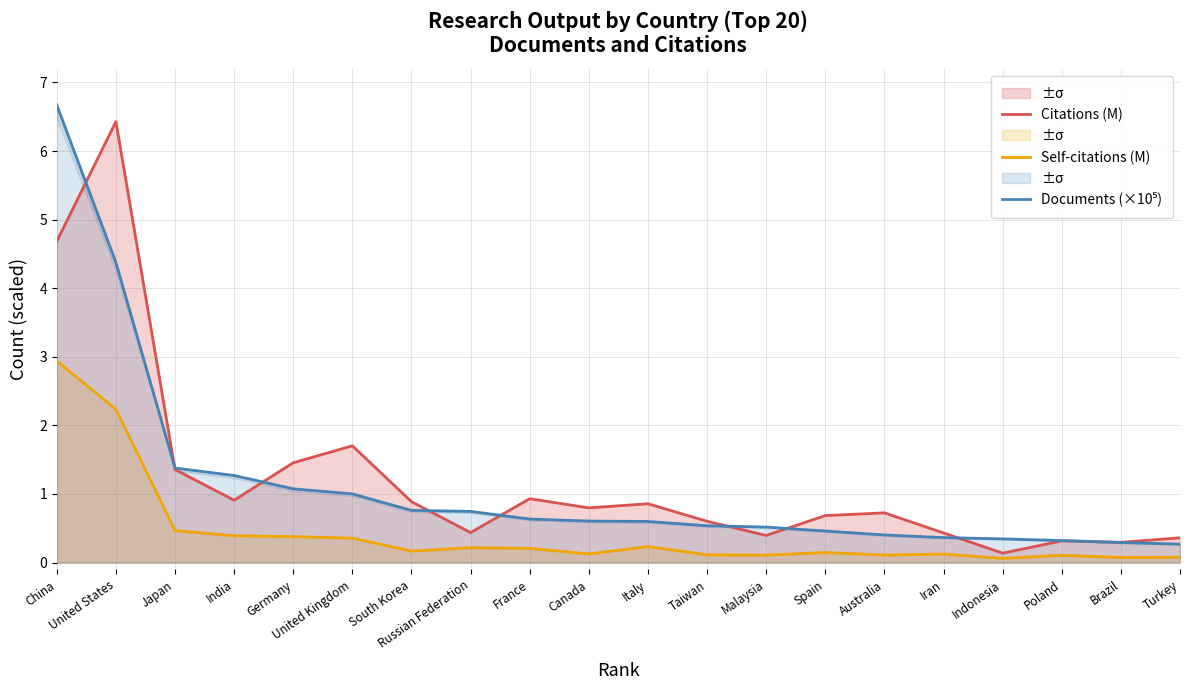

At which label is Self-citations (M) closest to 1?

Japan